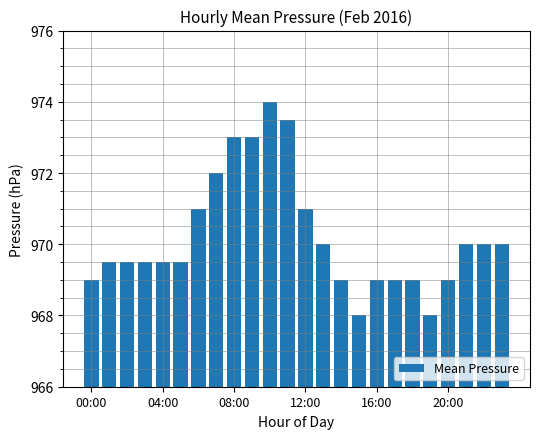

What is the average value?

970.2